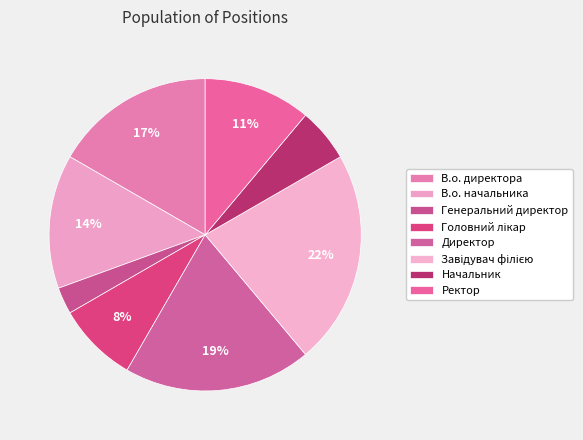

To the nearest percent, what is the average slice percentage?

12%